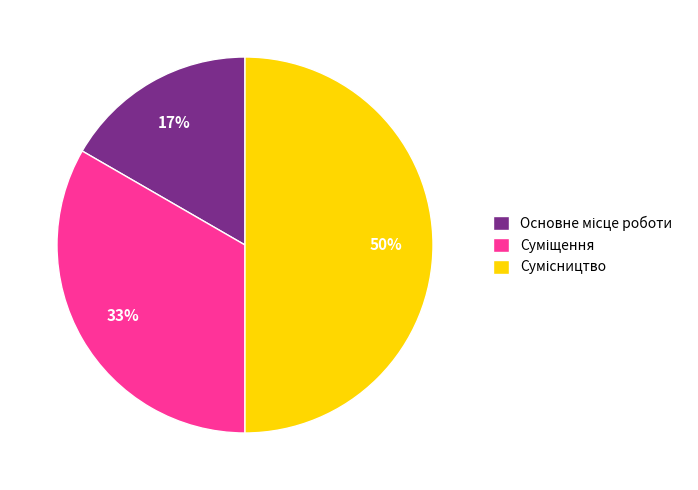

To the nearest percent, what is the difference between the largest and smallest slice percentages?

33%